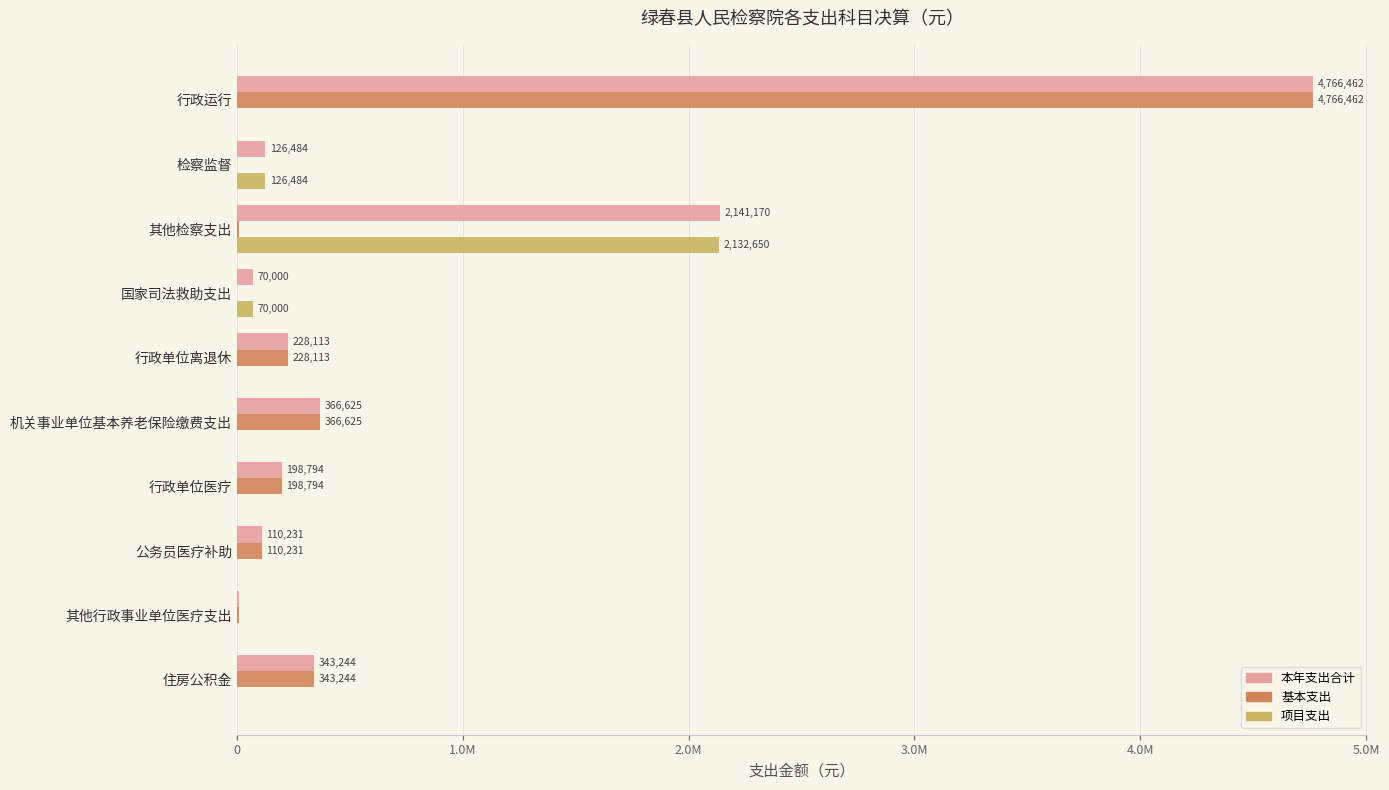

What are all the series names shown in the legend?

本年支出合计, 基本支出, 项目支出